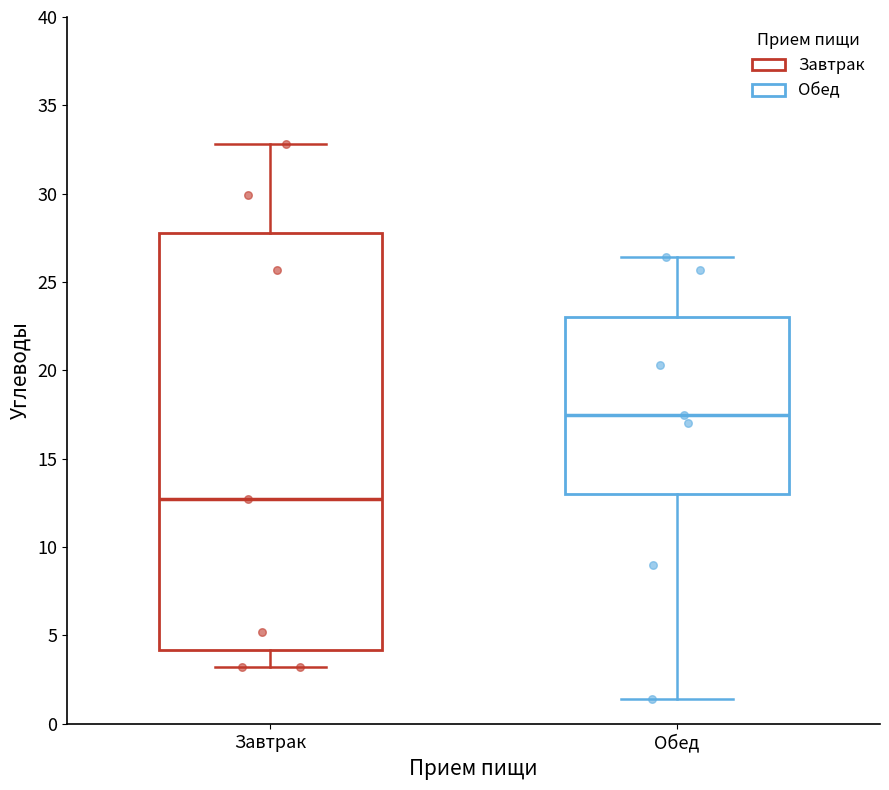

Reading left to right, transcribe this box plot: for each box, give where its median line is, the range the box spans, and where its two whiskers end, as read against the y-axis. The values are not printed on the chart, so give them approximately, as read against the axis.

Завтрак: median 12.5, box 4.0 to 28.0, whiskers 3.0 to 33.0
Обед: median 17.5, box 13.0 to 23.0, whiskers 1.5 to 26.5